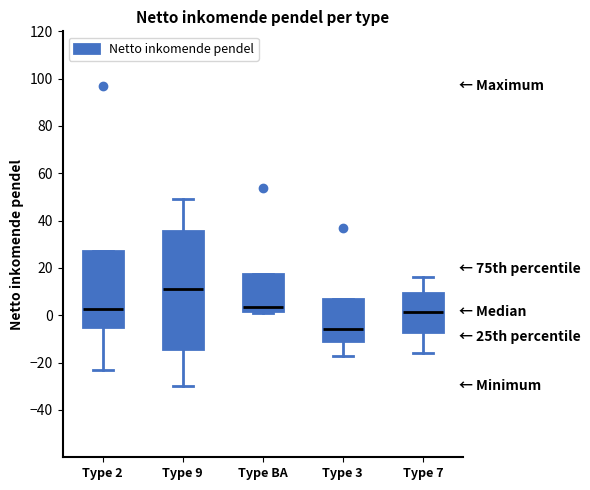

Which box has the lowest median line?

Type 3